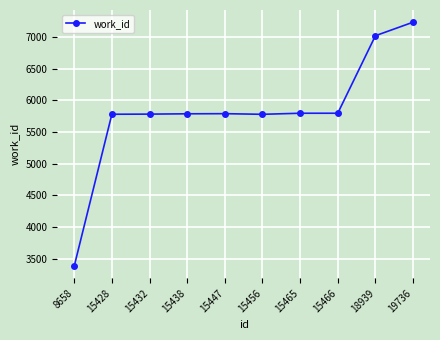

Is it true that the value at 15456 is 5781?

True